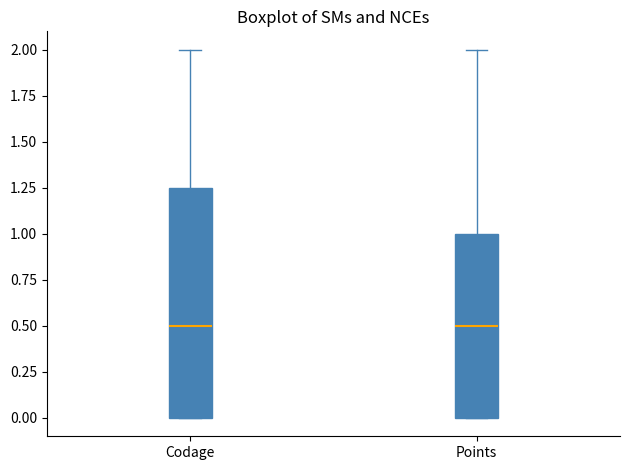

Comparing the boxes themselves (not the whiskers), which one is the tallest?

Codage